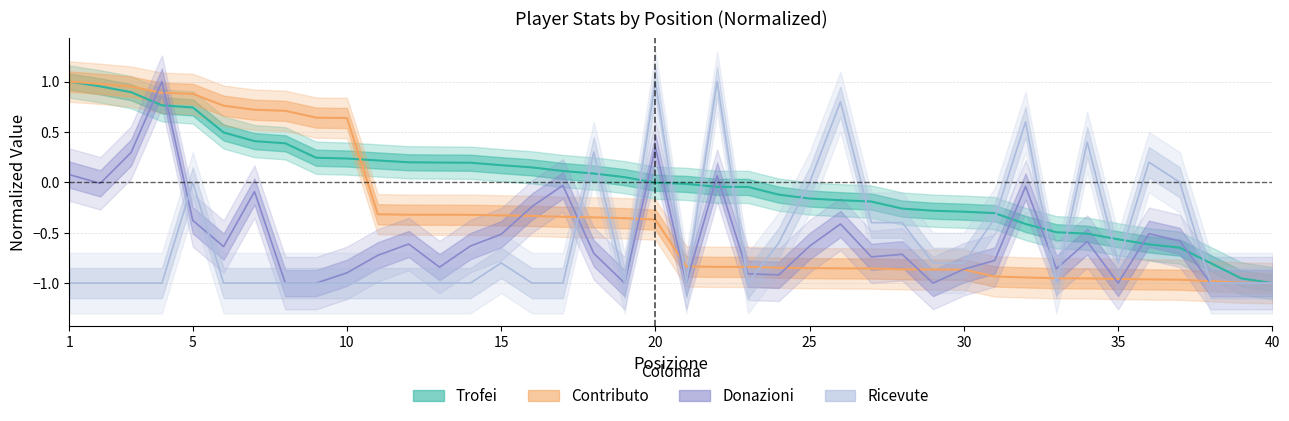

True or false: Contributo has a value of -0.3 at 14.

True